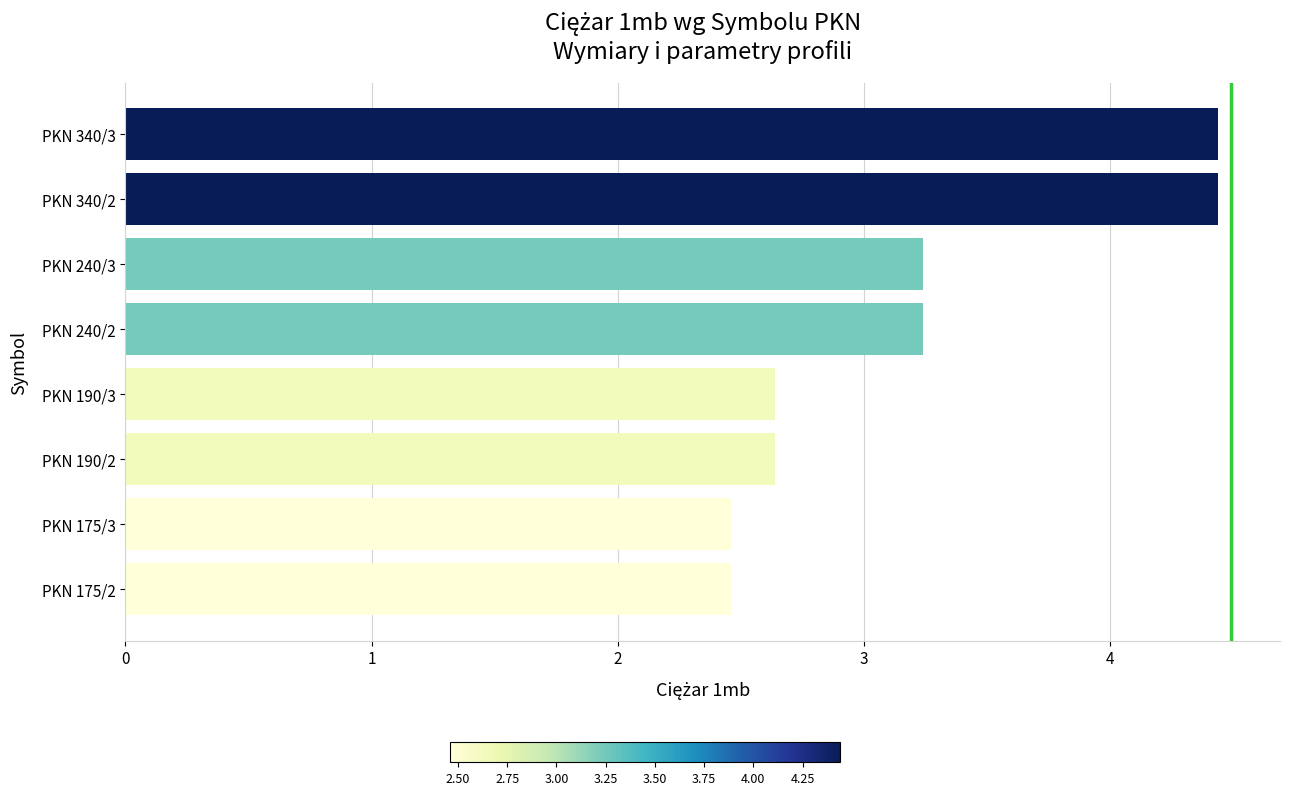

True or false: the data shows 1.6 at PKN 175/3.

False